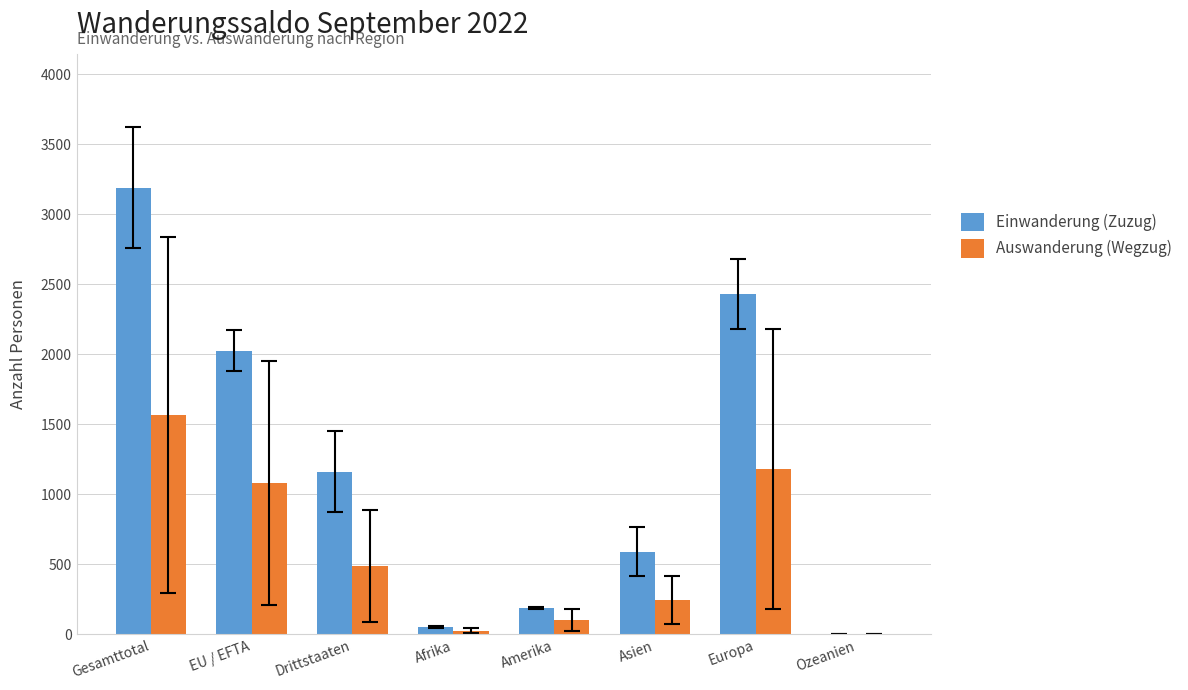

What is the highest value of the Einwanderung (Zuzug) series?

3188